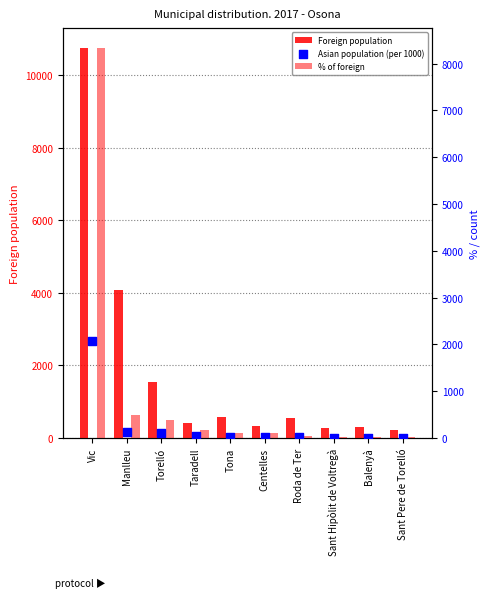

Which series has the largest total across all categories?

Foreign population